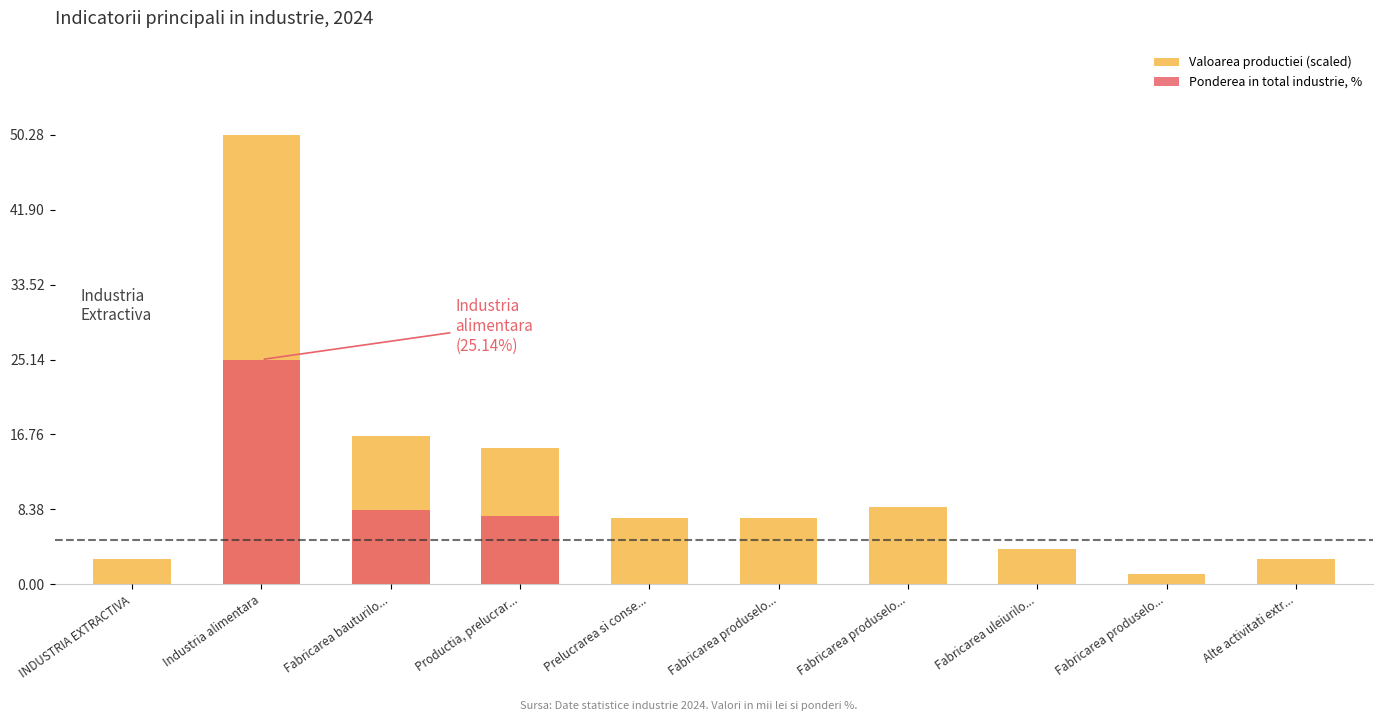

At which category is the sum across all series the highest?

Industria alimentara